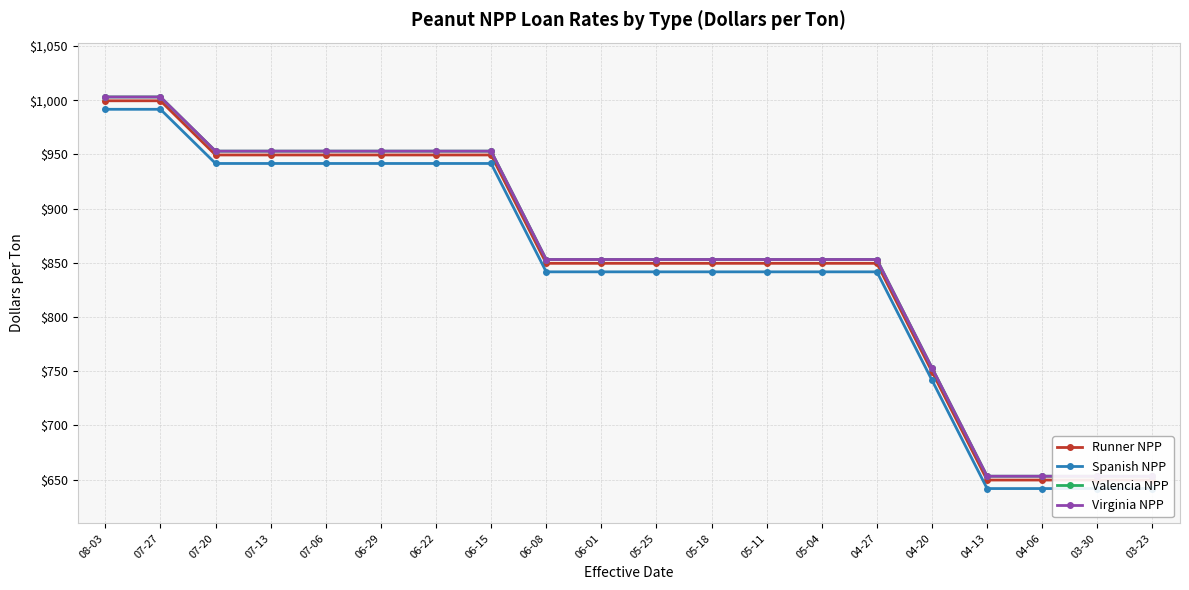

Which series has the largest total across all categories?

Valencia NPP